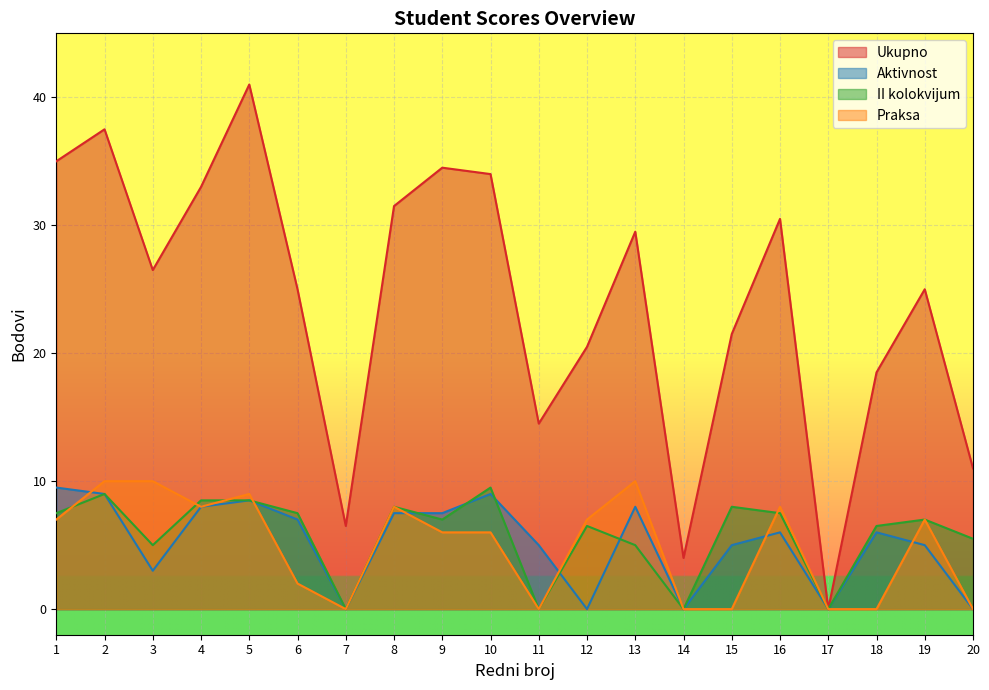

At which label is II kolokvijum closest to 4?

3